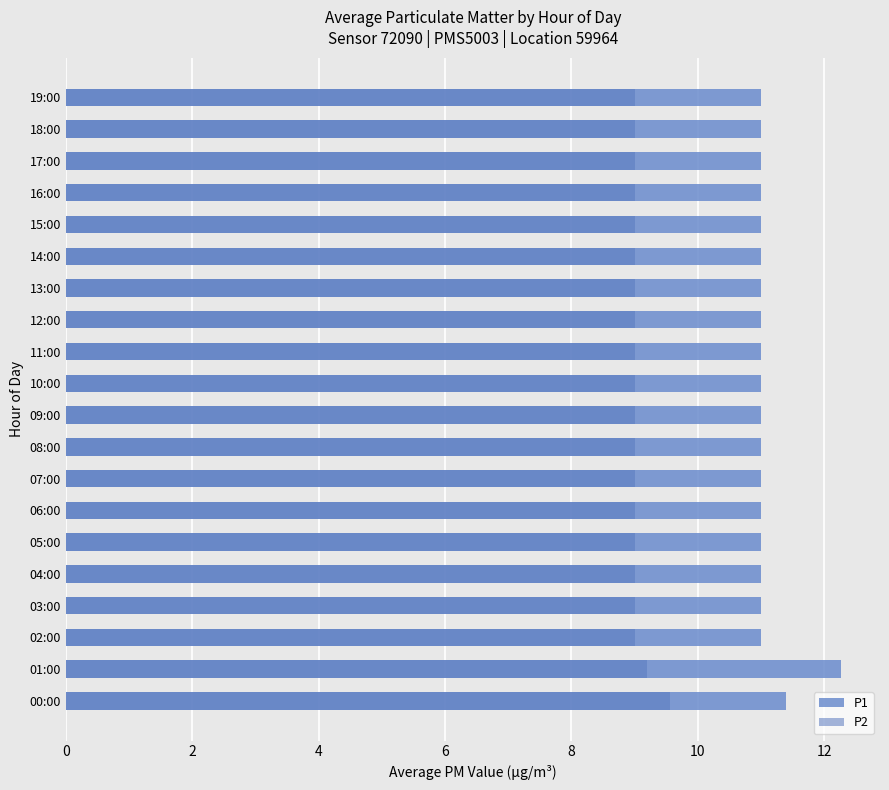

What is the label of the 19th bar from the left?

18:00